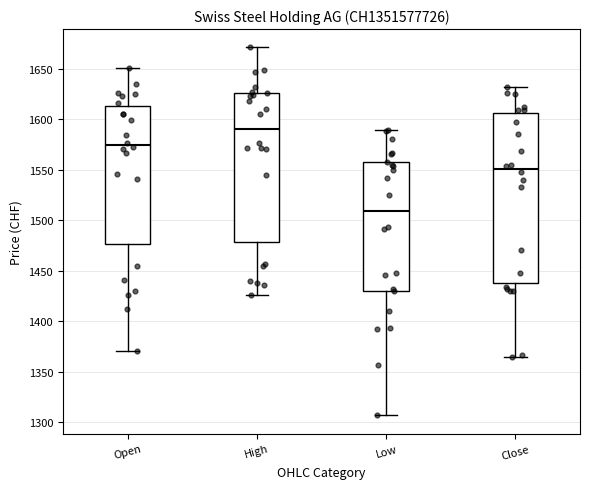

Which box is the tallest, from its lower edge to its upper edge?

Close